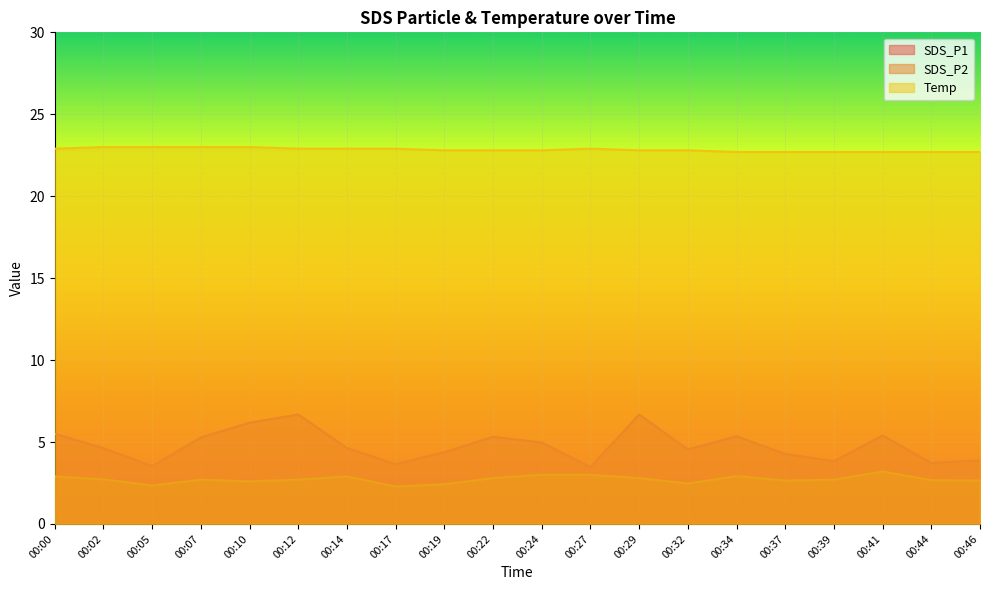

What is the sum of the SDS_P2 values at 00:29 and 00:19?

5.2